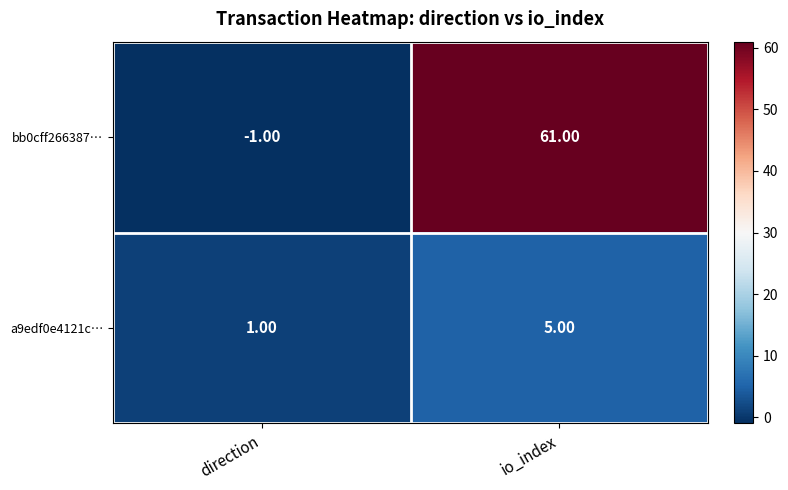

At which label is bb0cff266387… closest to 30?

direction